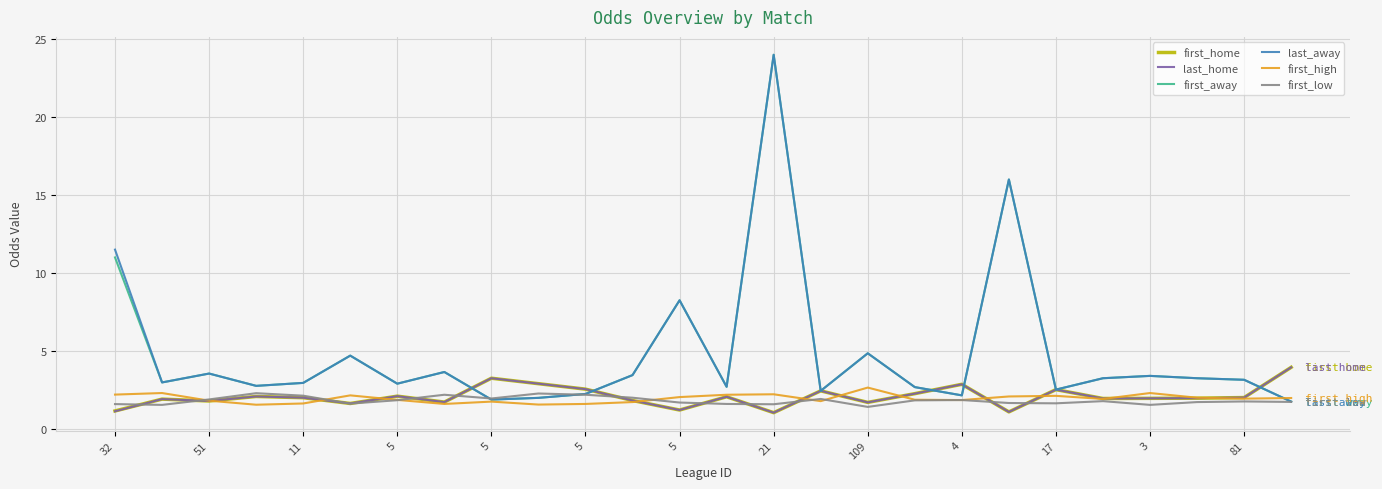

What is the lowest value of the first_away series?

1.8